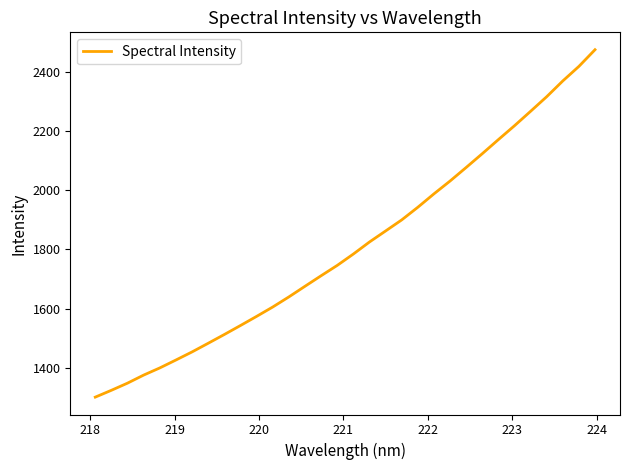

What is the average value?

1808.9